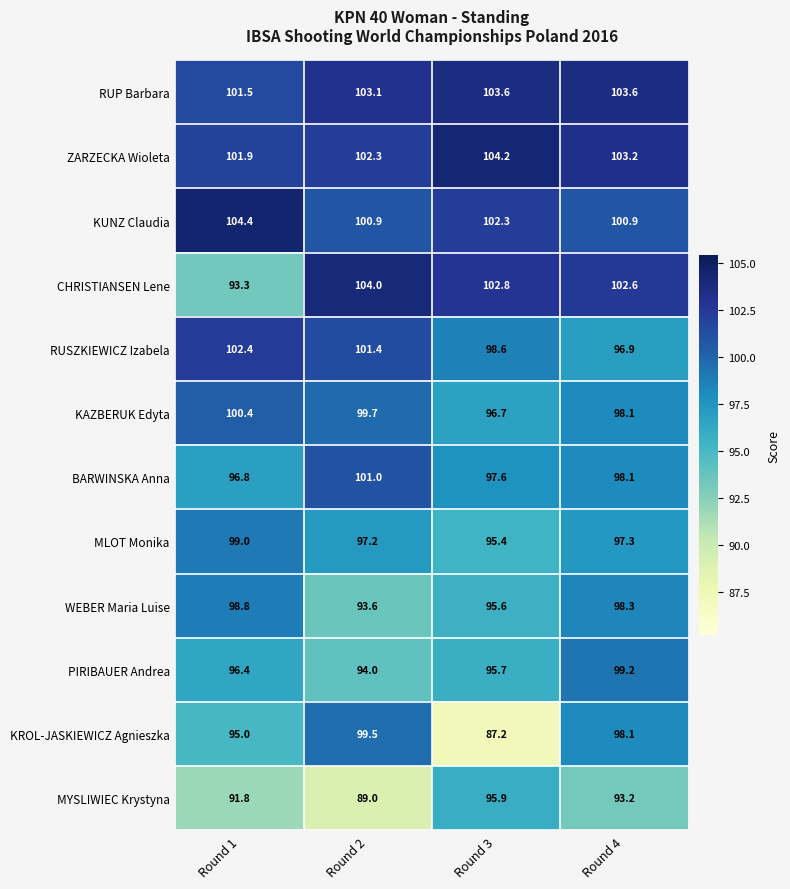

True or false: ZARZECKA Wioleta has a value of 170.3 at Round 3.

False